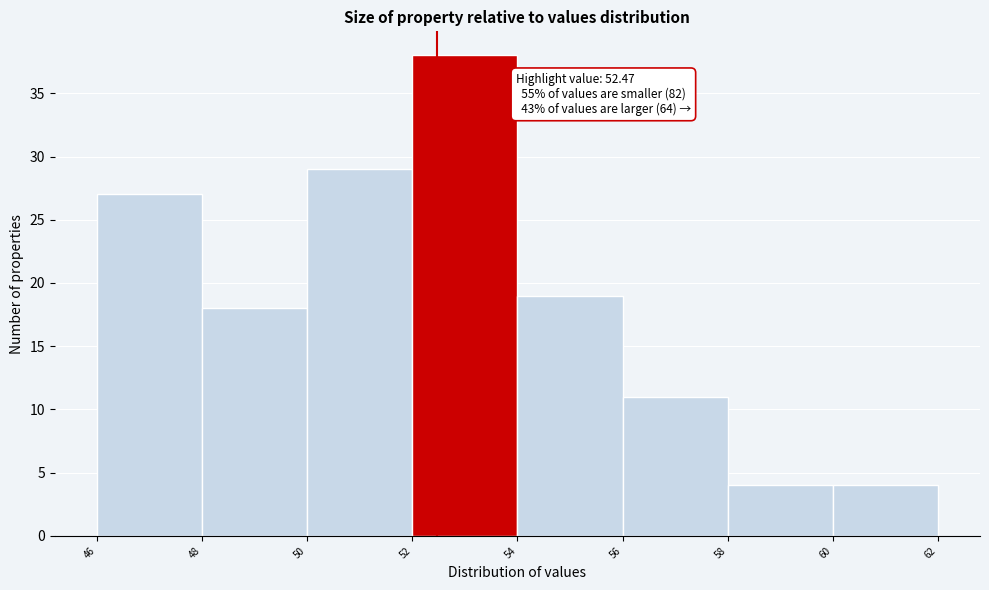

Over which range of the x-axis is the bar tallest?

52 to 54